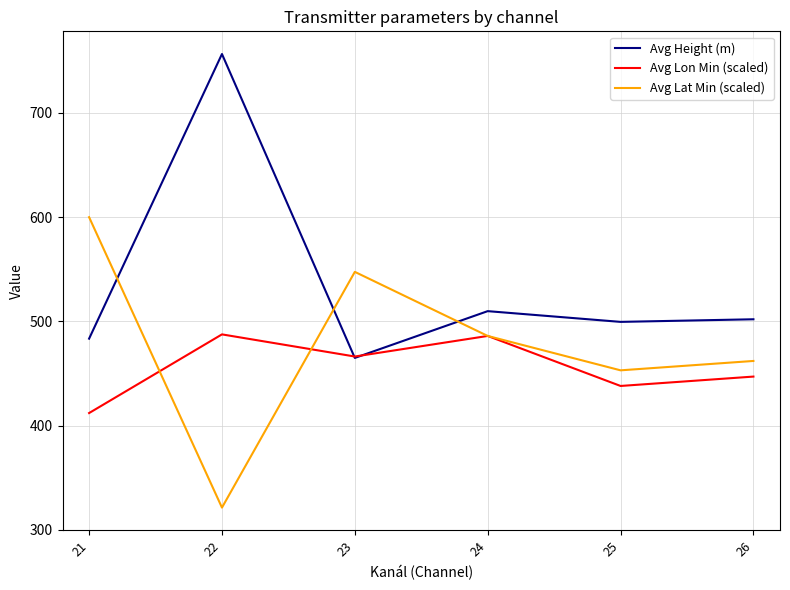

What is the total value across all series at 22?

1565.3